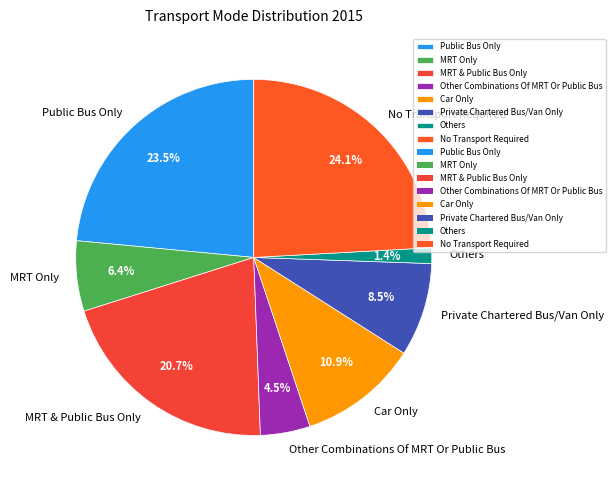

To the nearest percent, what percentage of the pie is Others?

1%